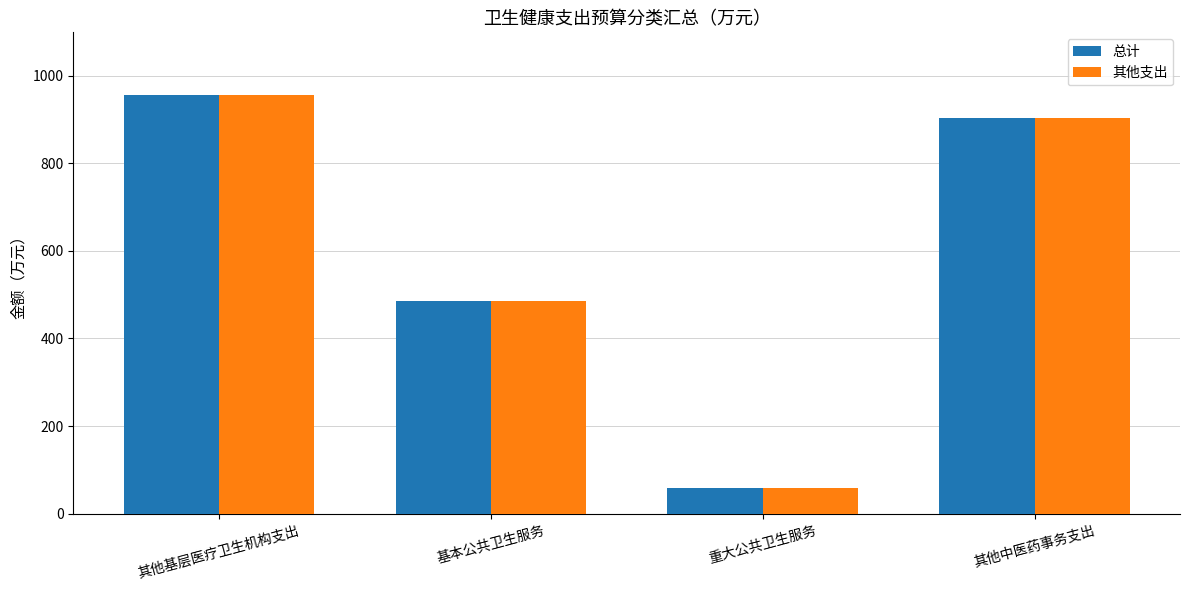

The 其他支出 series shows 1586.0 at 其他基层医疗卫生机构支出. True or false?

False